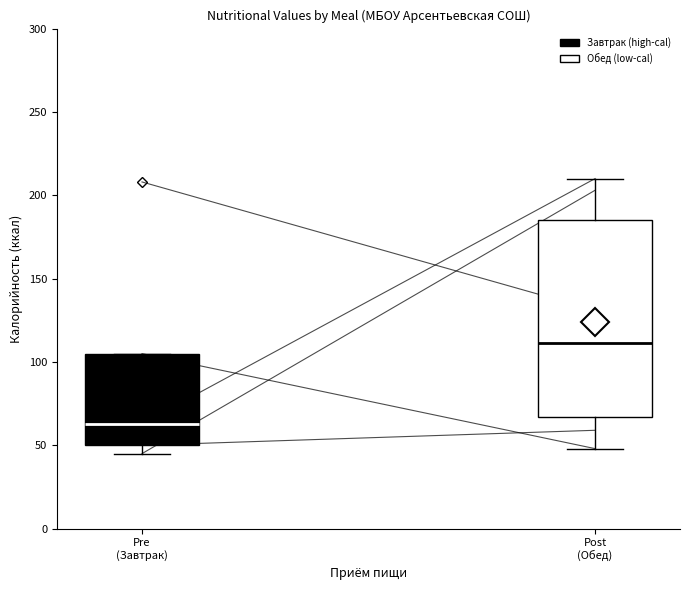

Reading left to right, read every box against the y-axis: the position of its median line, the range the box covers, and the ends of its whiskers. The values are not printed on the chart, so give them approximately, as read against the axis.

Pre (Завтрак): median 65, box 50 to 105, whiskers 45 to 105
Post (Обед): median 110, box 65 to 185, whiskers 50 to 210